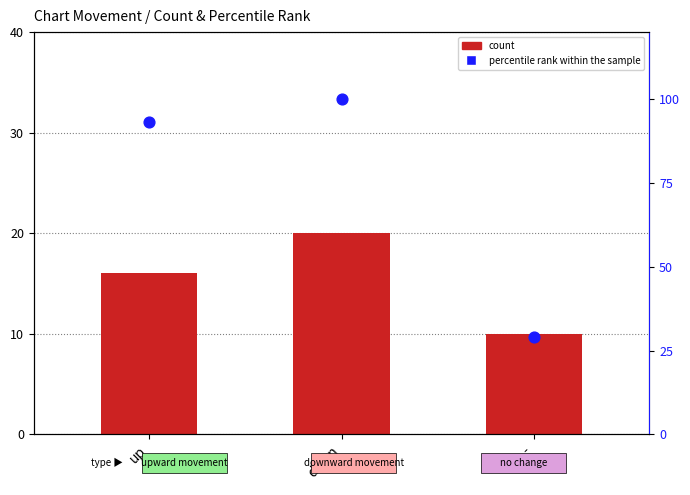

What are all the series names shown in the legend?

count, percentile rank within the sample